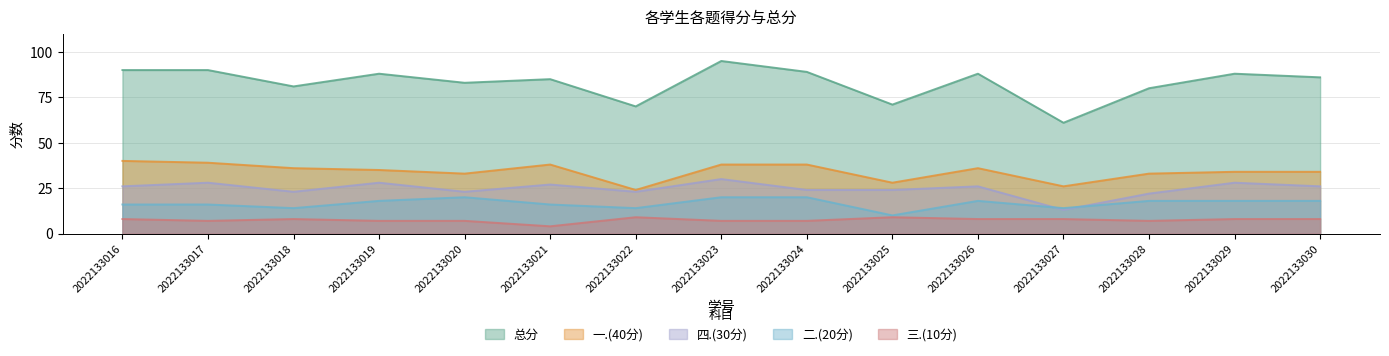

What is the difference between the maximum and second lowest values in the 四.(30分) series?

8